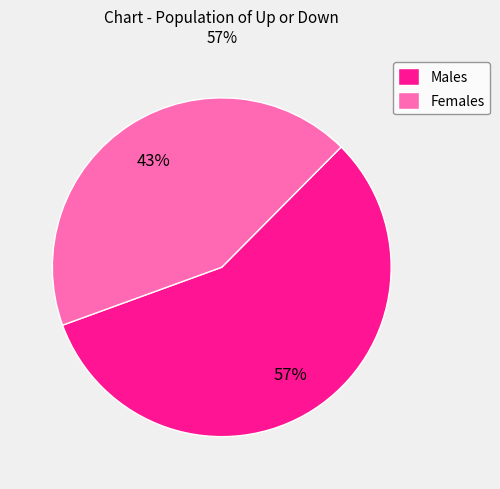

To the nearest percent, what is the difference between the largest and smallest slice percentages?

14%